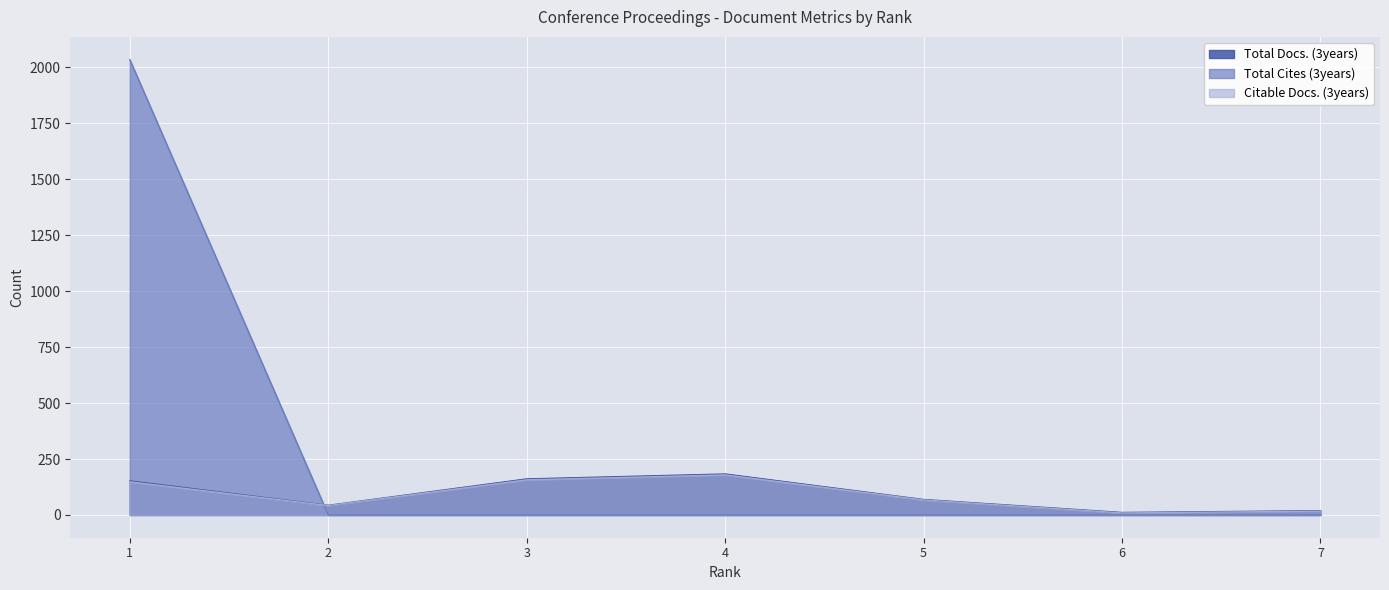

Between 4 and 6, which is larger?

4